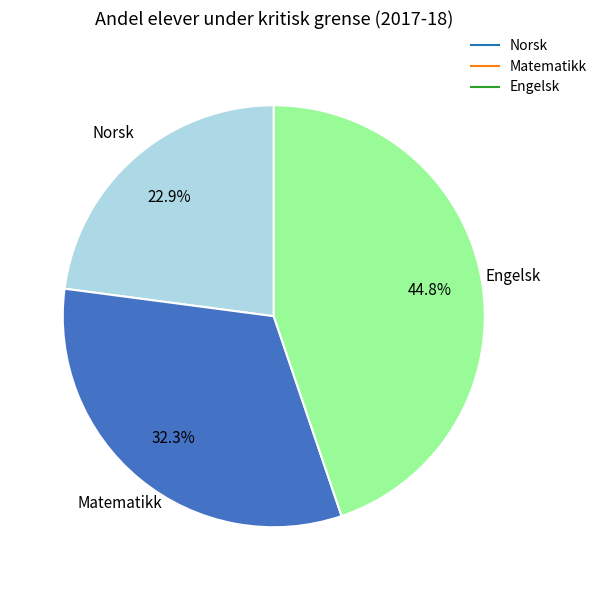

Does any single category account for the majority?

No